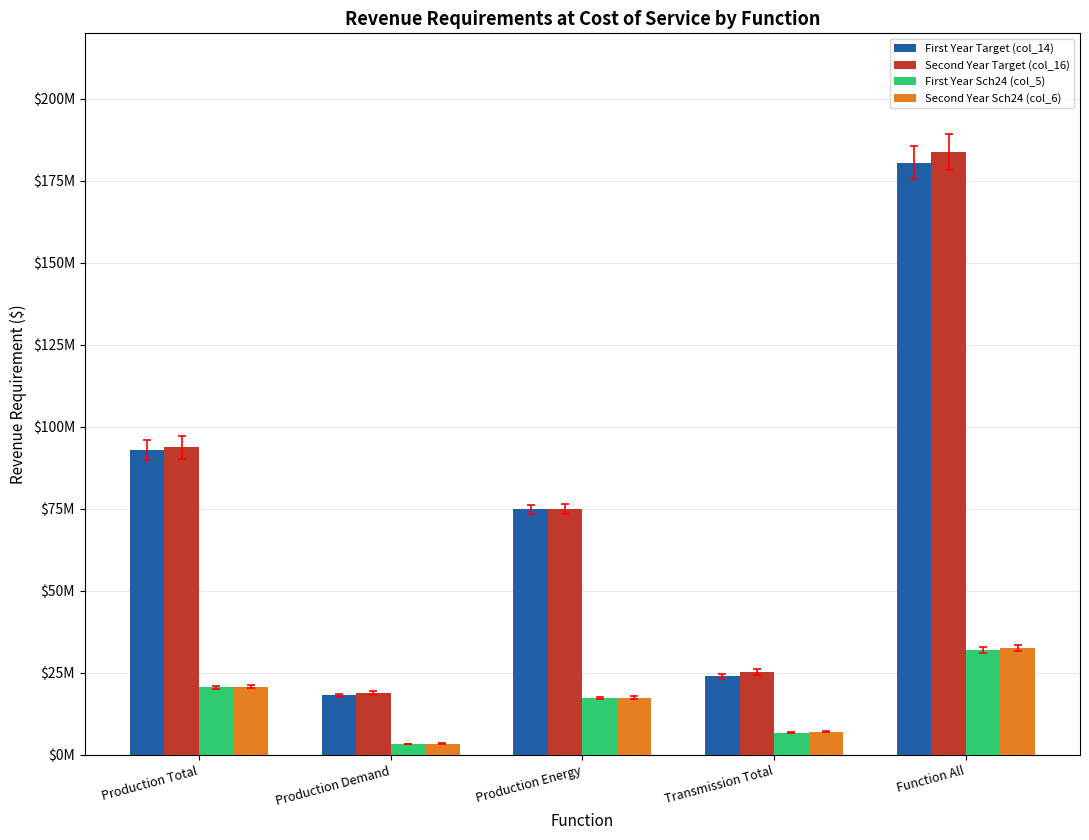

At which category is the sum across all series the highest?

Function All